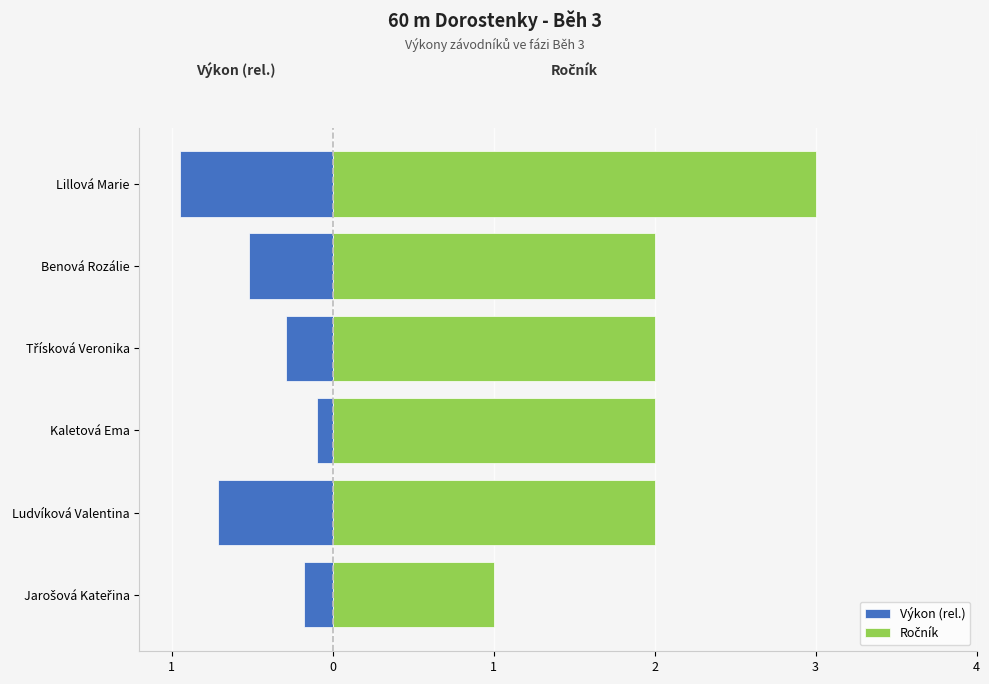

How many groups of bars are there?

6